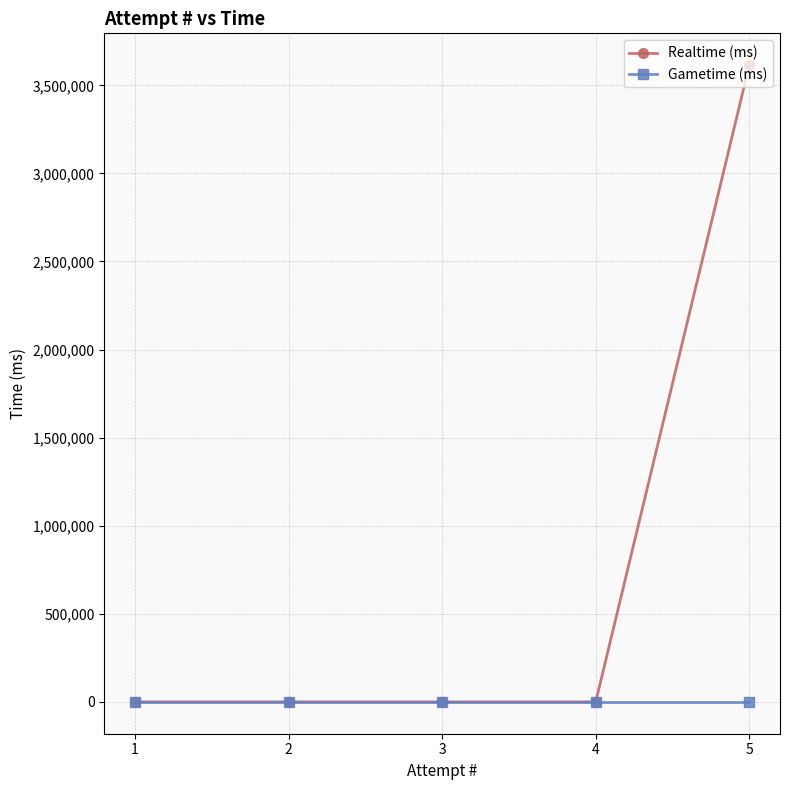

How many data points in Realtime (ms) are above 0?

1